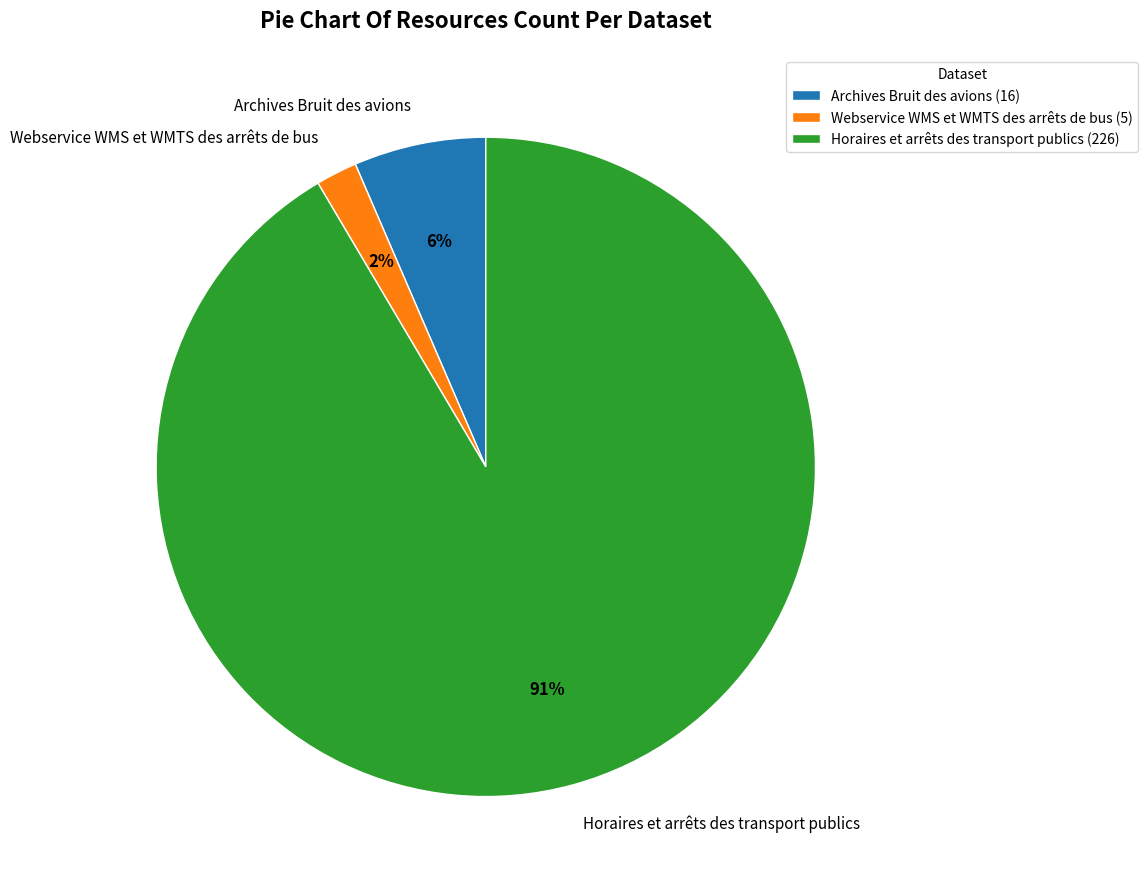

Count the number of slices in the pie.

3